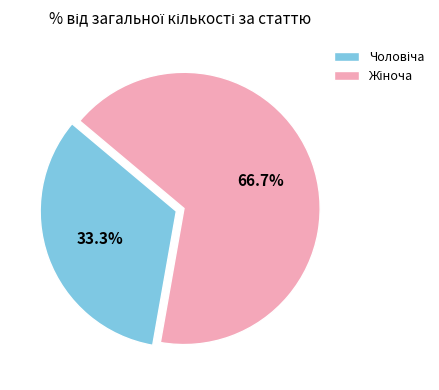

How many segments does this pie chart have?

2